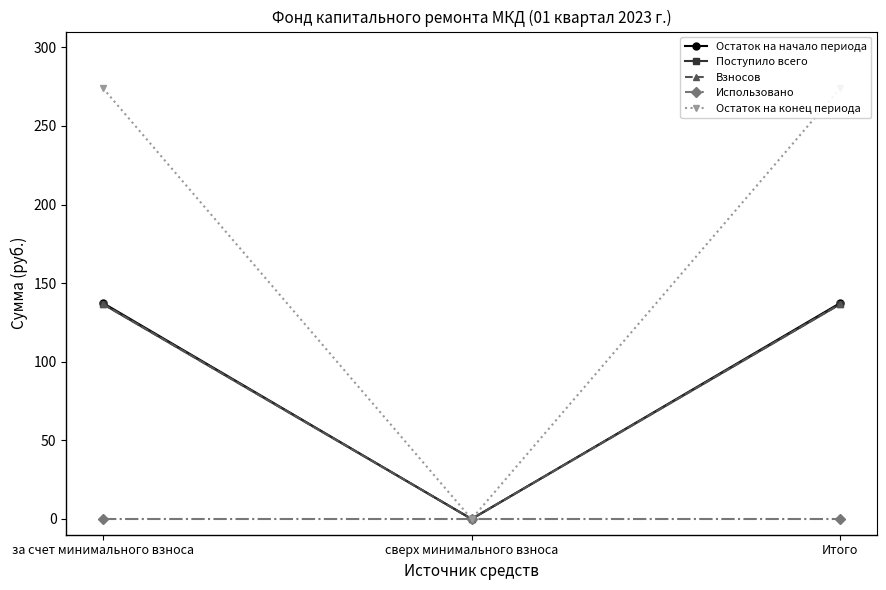

Which has a higher value, Итого or за счет минимального взноса?

Итого